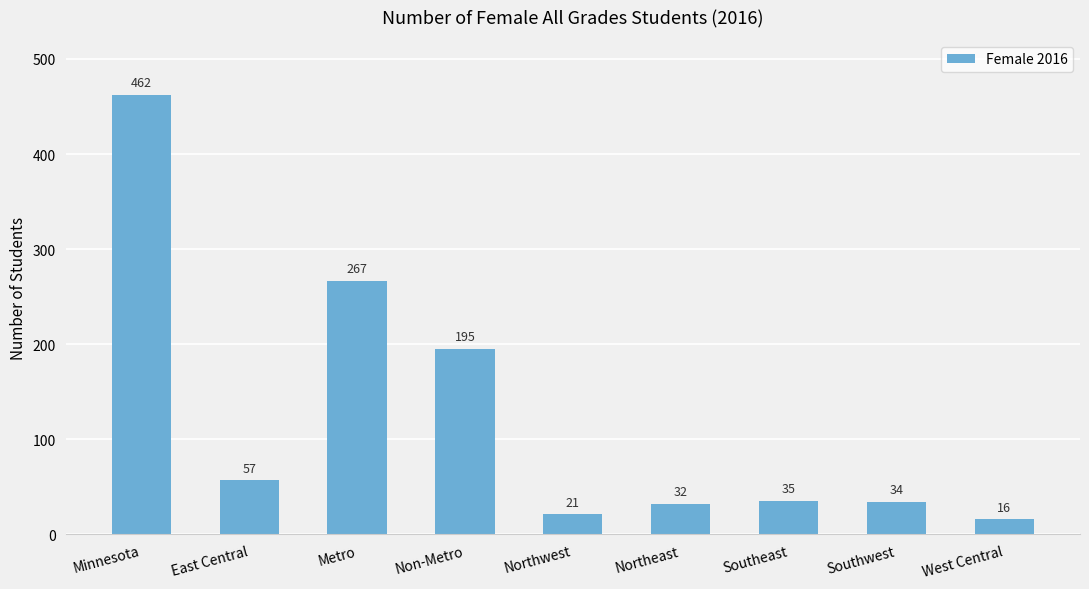

What is the difference between the maximum and minimum values?

446